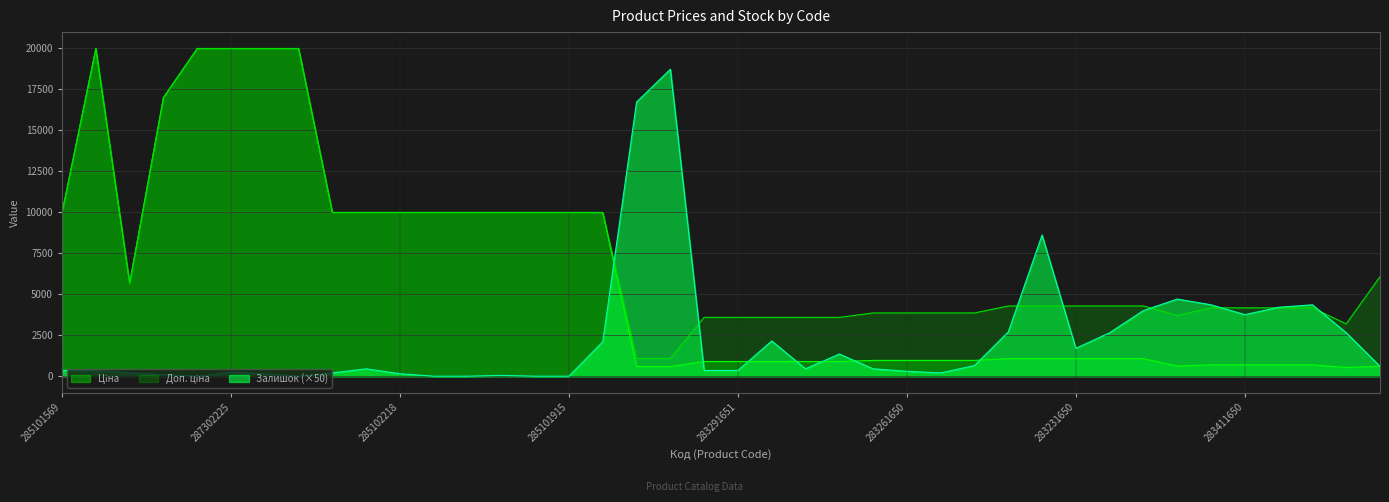

List the series in order of their peak value, lowest first.

Залишок, Ціна, Доп. ціна